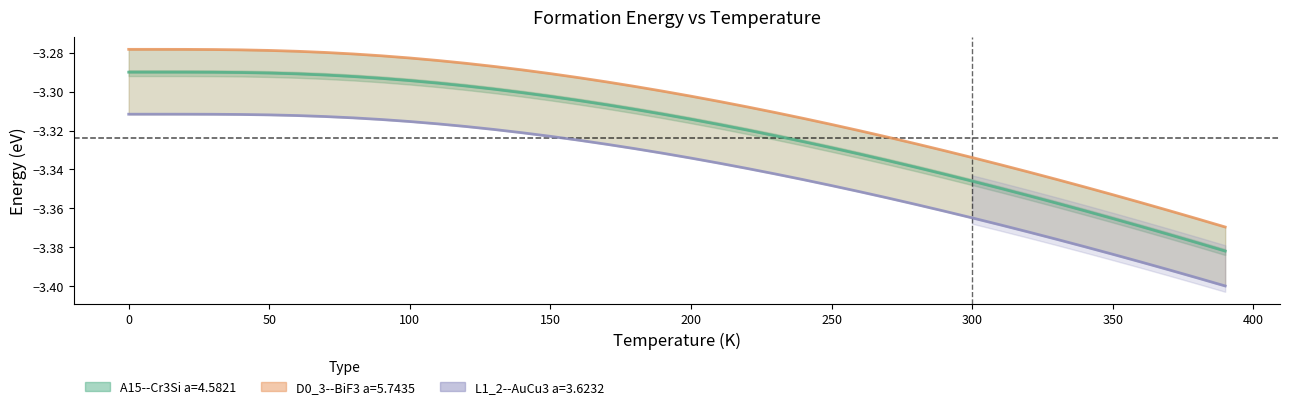

Which series has the largest range (max minus min)?

A15--Cr3Si a=4.5821